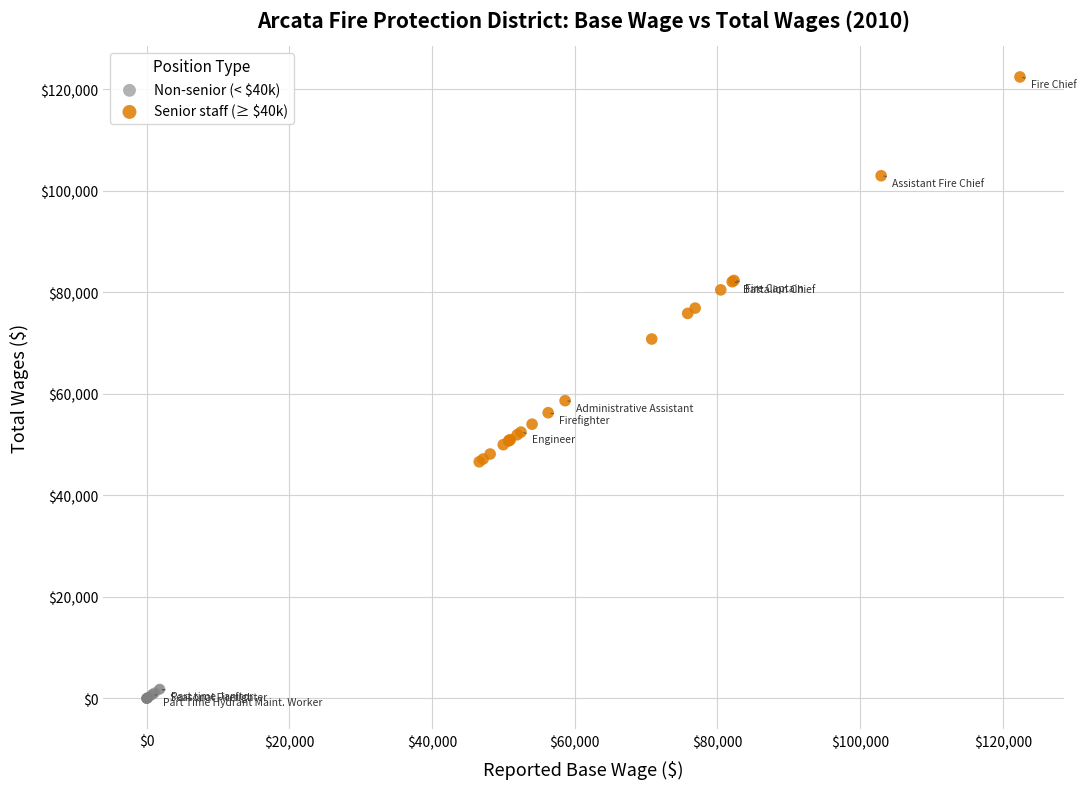

Which series has the largest Y range (max minus min)?

Senior staff (≥ $40k)